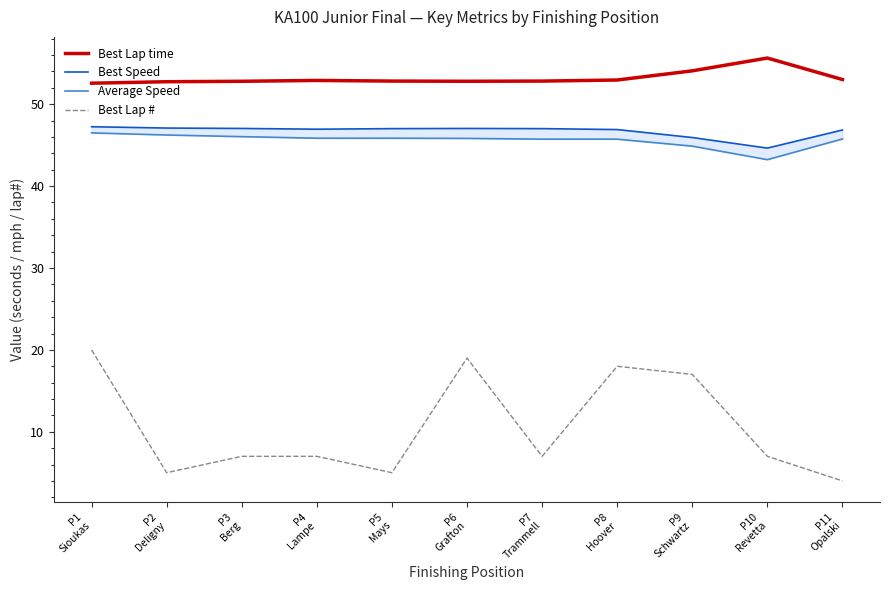

The value of Best Speed at P6
Grafton is 29.6. True or false?

False